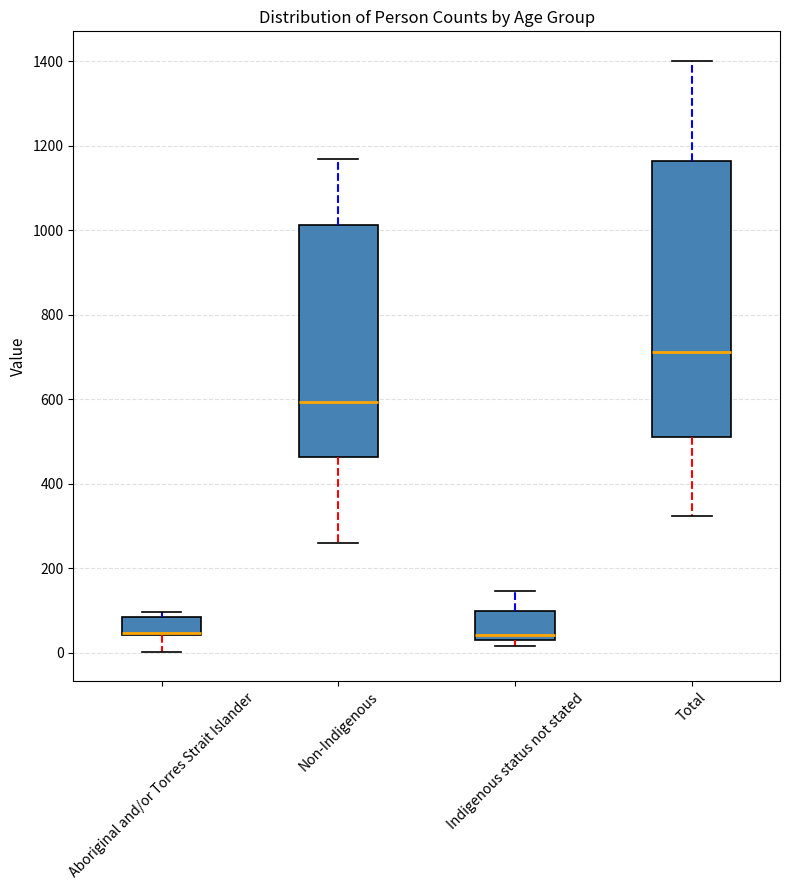

Where does the lower whisker of the box for Aboriginal and/or Torres Strait Islander end on the y-axis? The values are not printed on the chart, so give them approximately, as read against the axis.

0